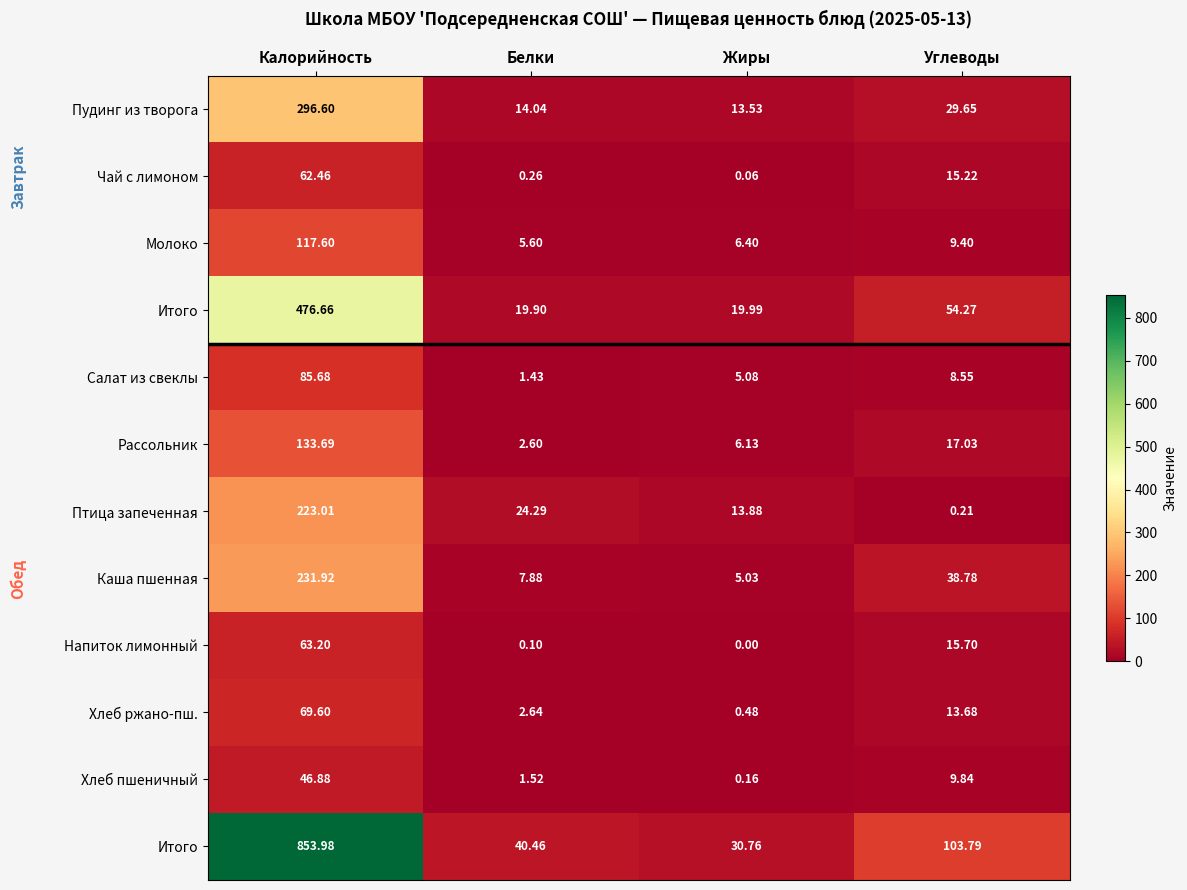

At how many categories does at least one series exceed 467?

1